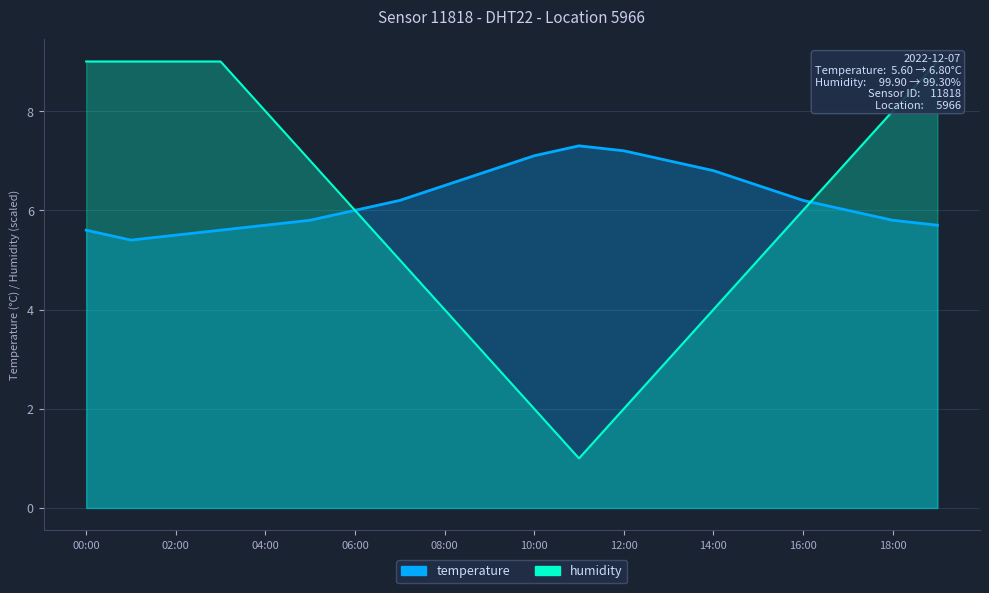

What is the value of the humidity point at the 17th from the left?

6.0